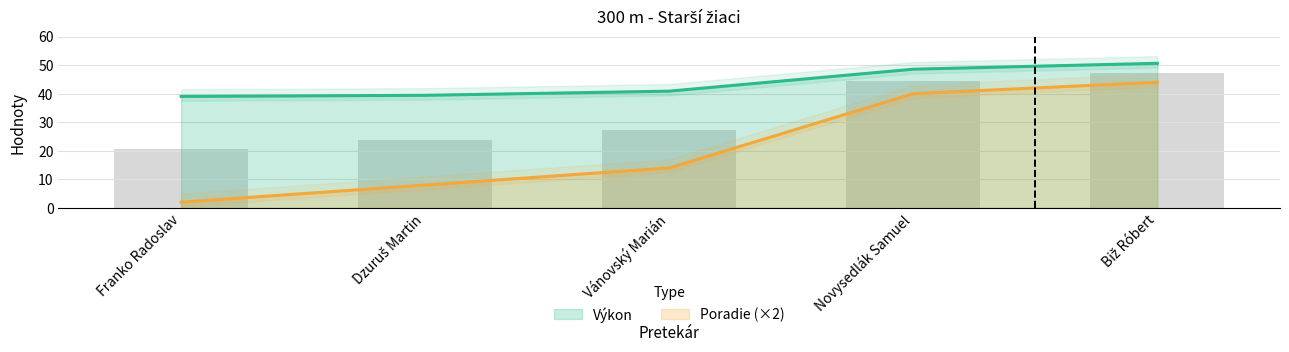

Rank the series at Vánovský Marián from lowest to highest value.

Poradie, Výkon